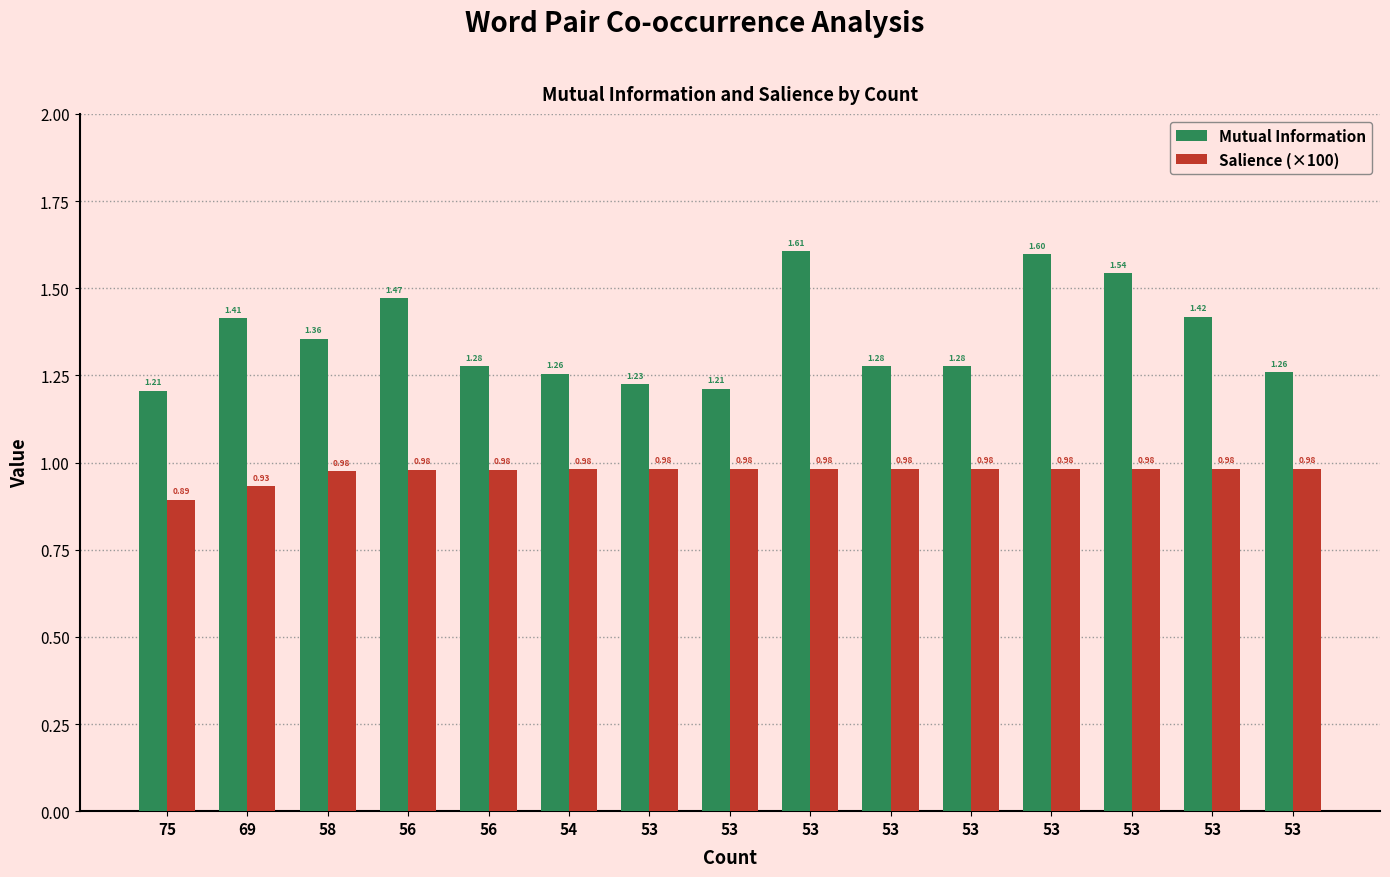

How many groups of bars are there?

15